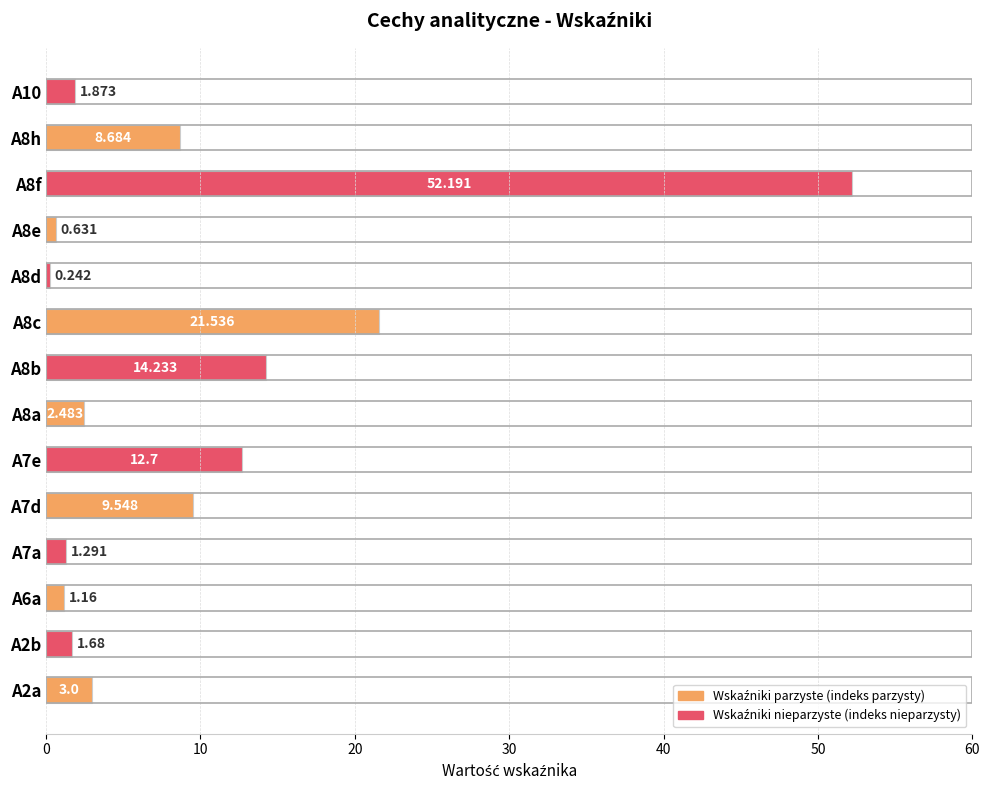

Count the number of categories in the chart.

14